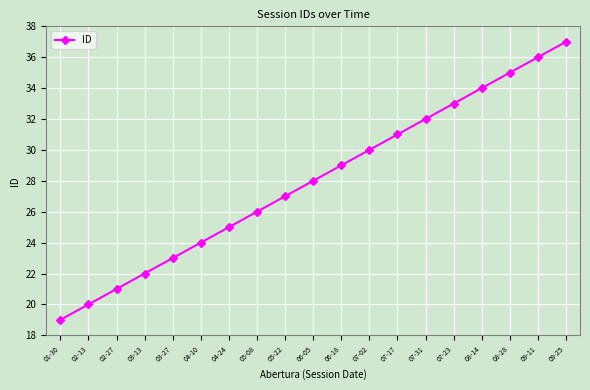

Which category has the lowest value across all series?

01-30